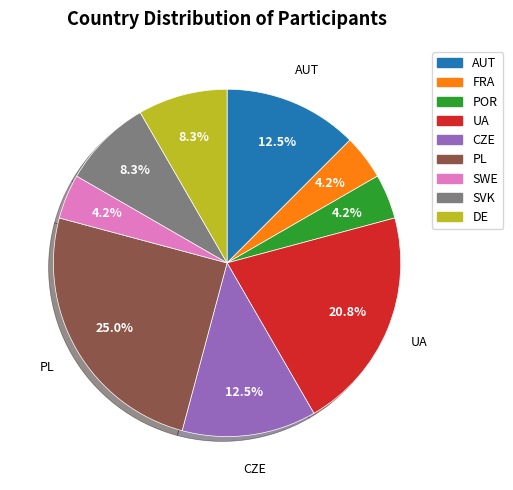

What is the largest slice in the pie chart?

PL